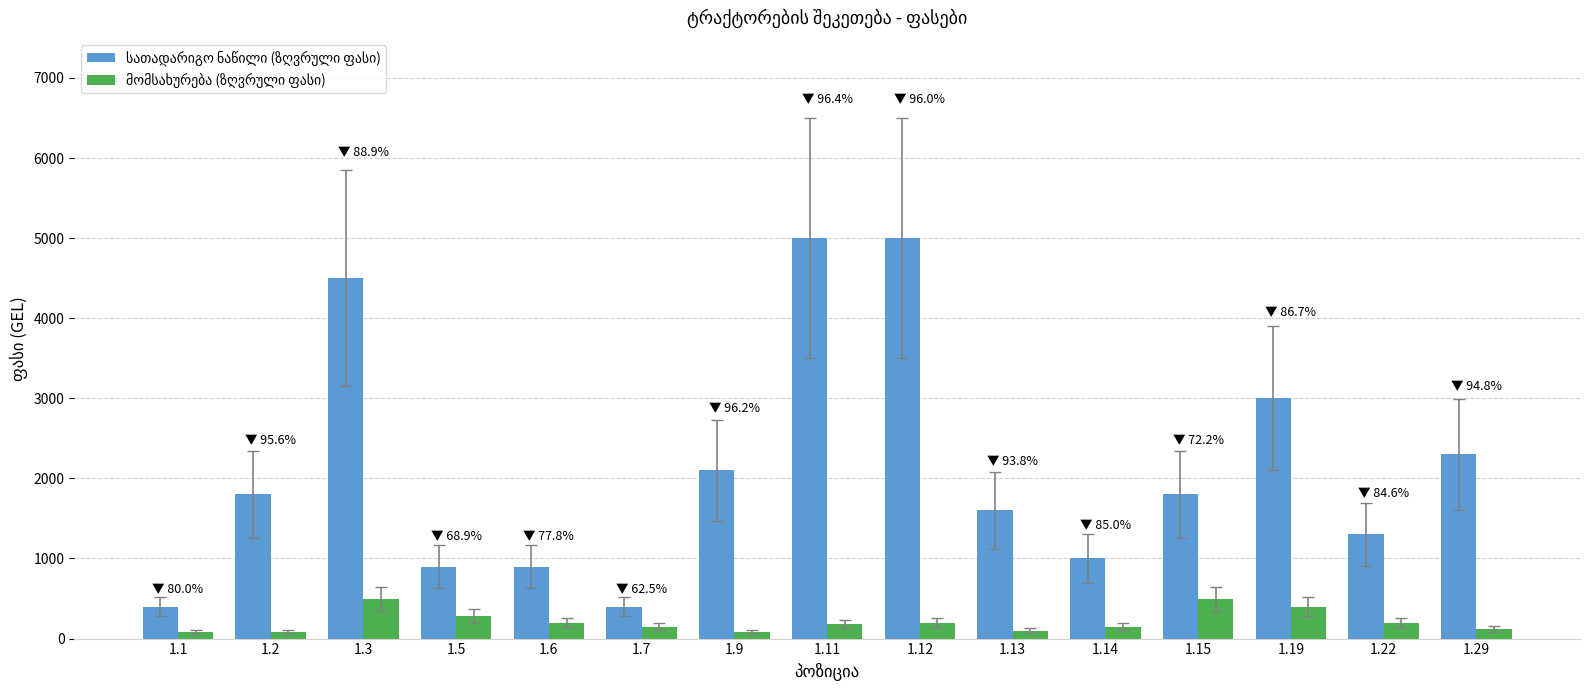

What is the spread (max minus min) of values at 1.6?

700